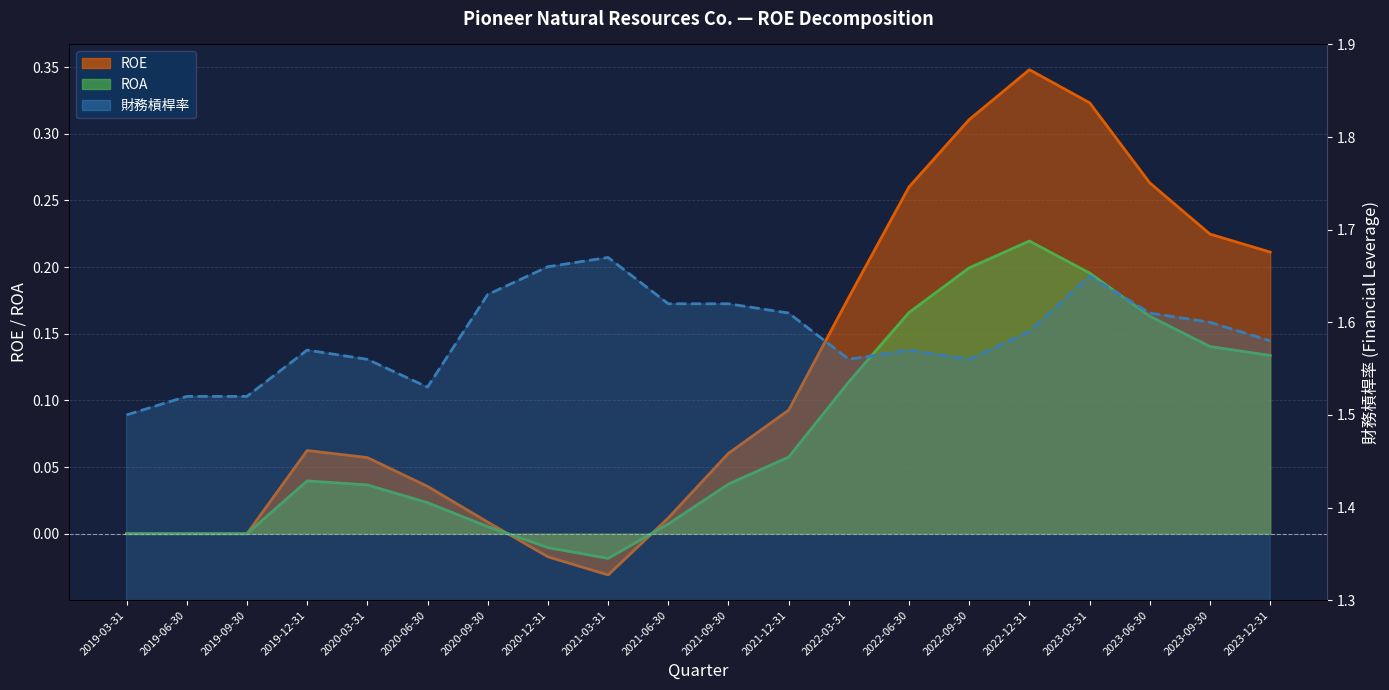

How many interior local valleys does the ROE series have?

1